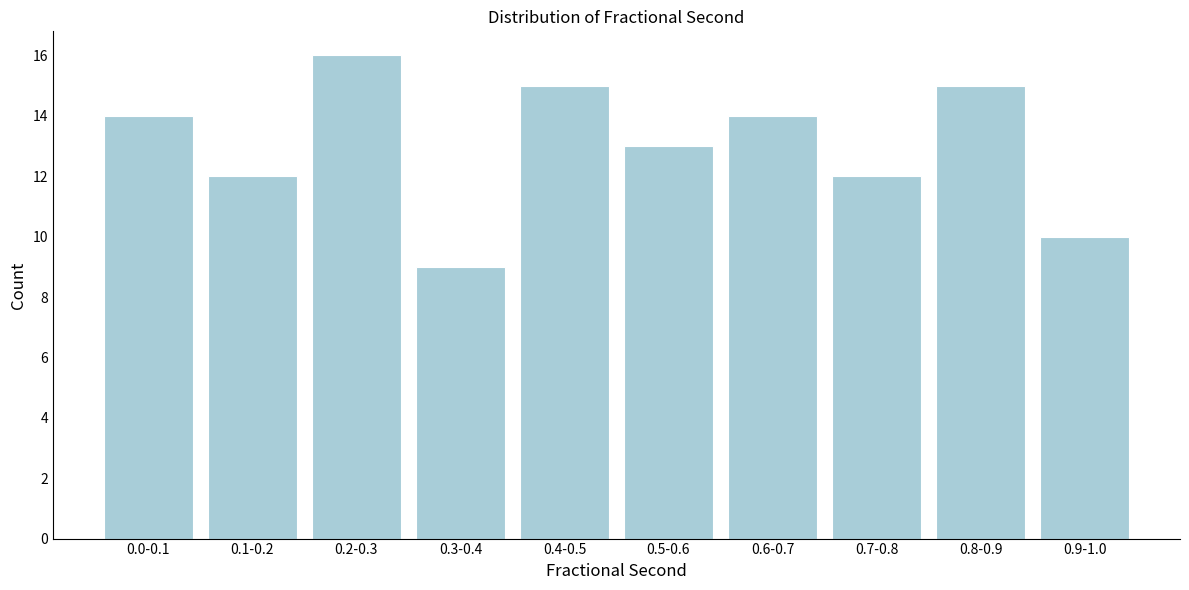

Reading left to right, list all the values displayed in this chart.

14	12	16	9	15	13	14	12	15	10